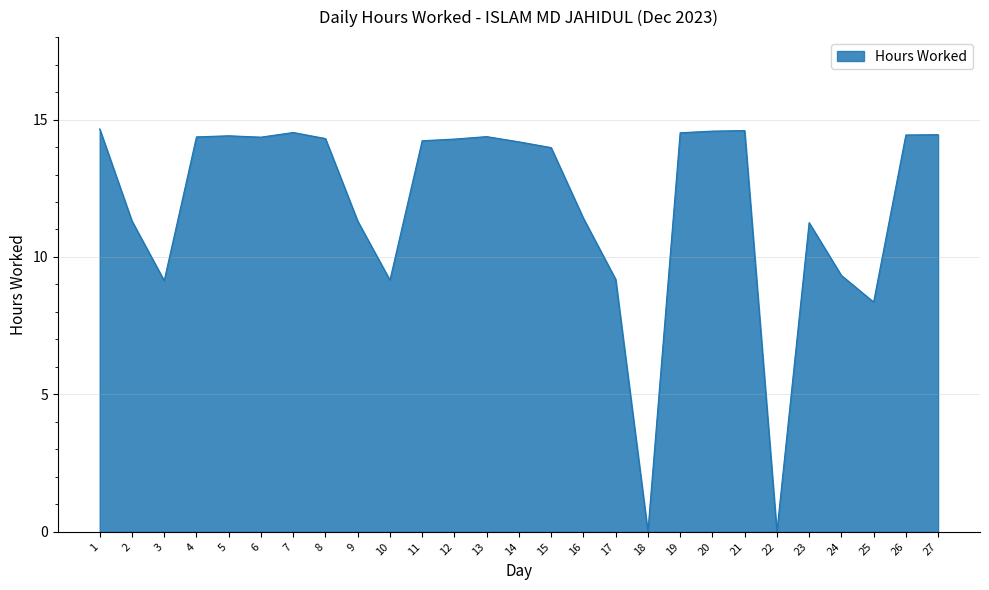

Which has a higher value, 8 or 16?

8